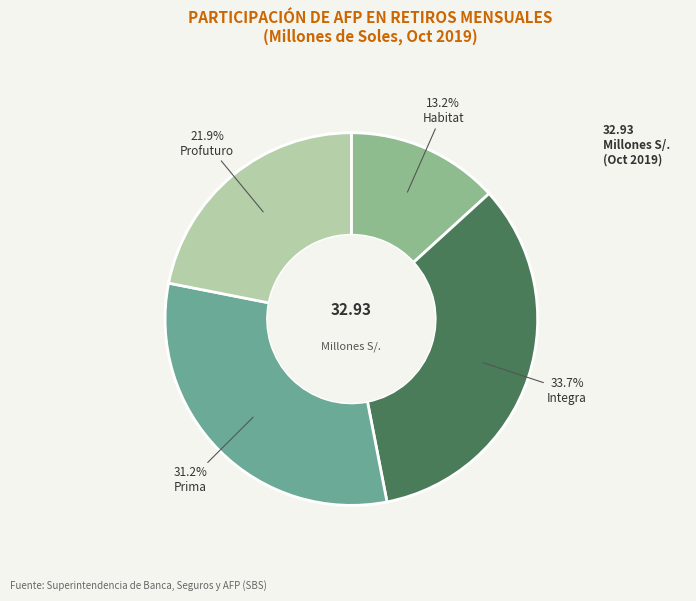

Is there any slice that represents more than half of the pie?

No